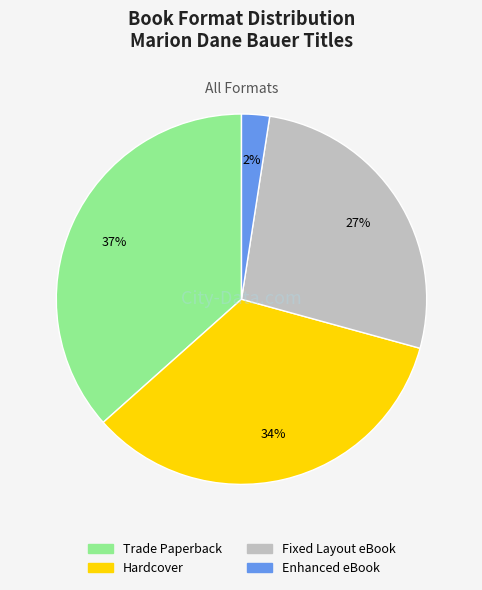

Does Hardcover represent more than half of the total?

No